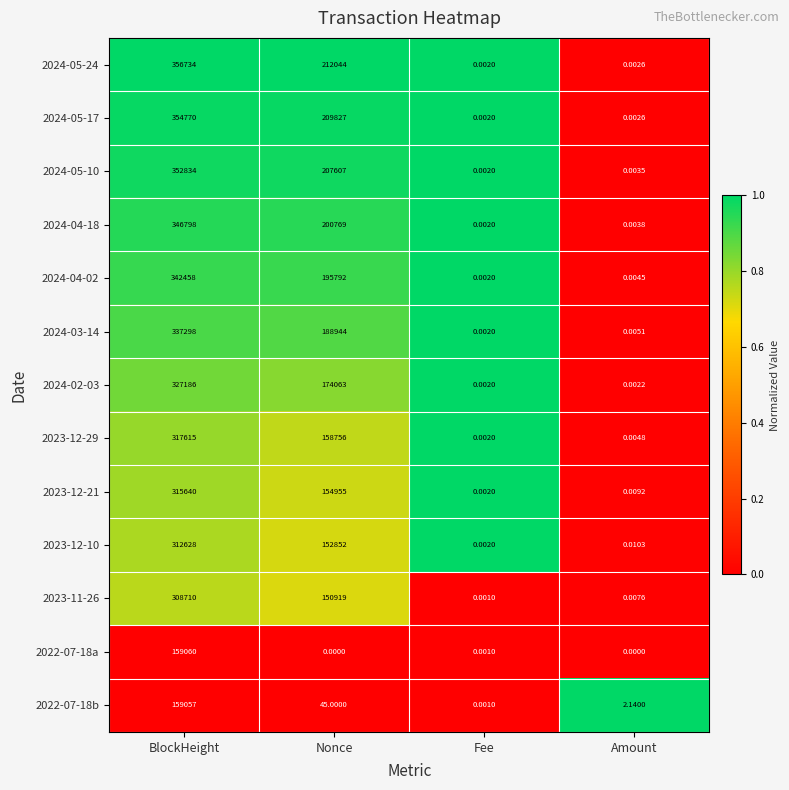

Which label corresponds to the largest value in the chart?

BlockHeight